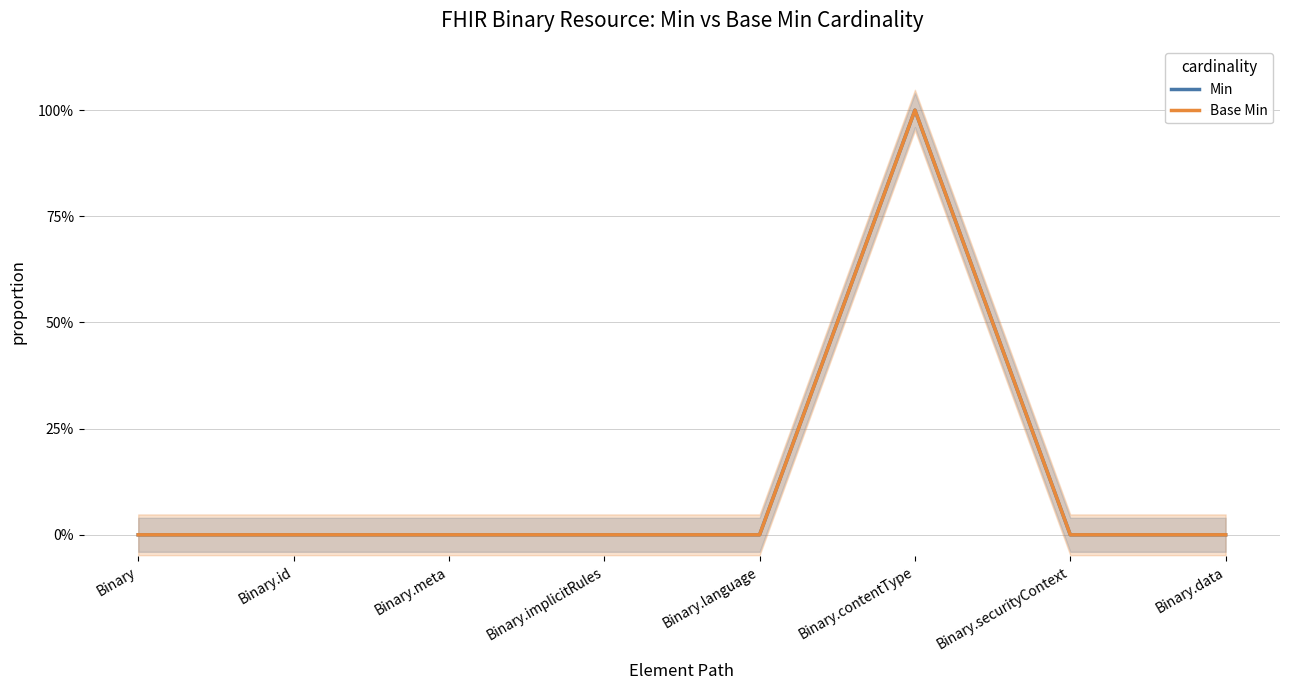

True or false: Min has a value of 0 at Binary.id.

False